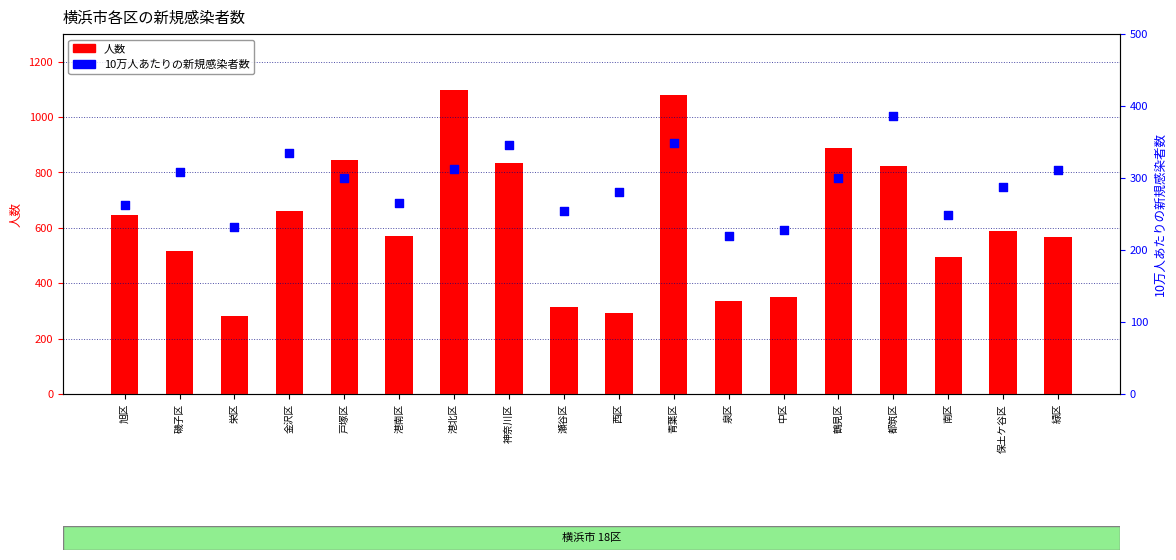

Which series reaches the minimum Y coordinate?

10万人あたりの新規感染者数